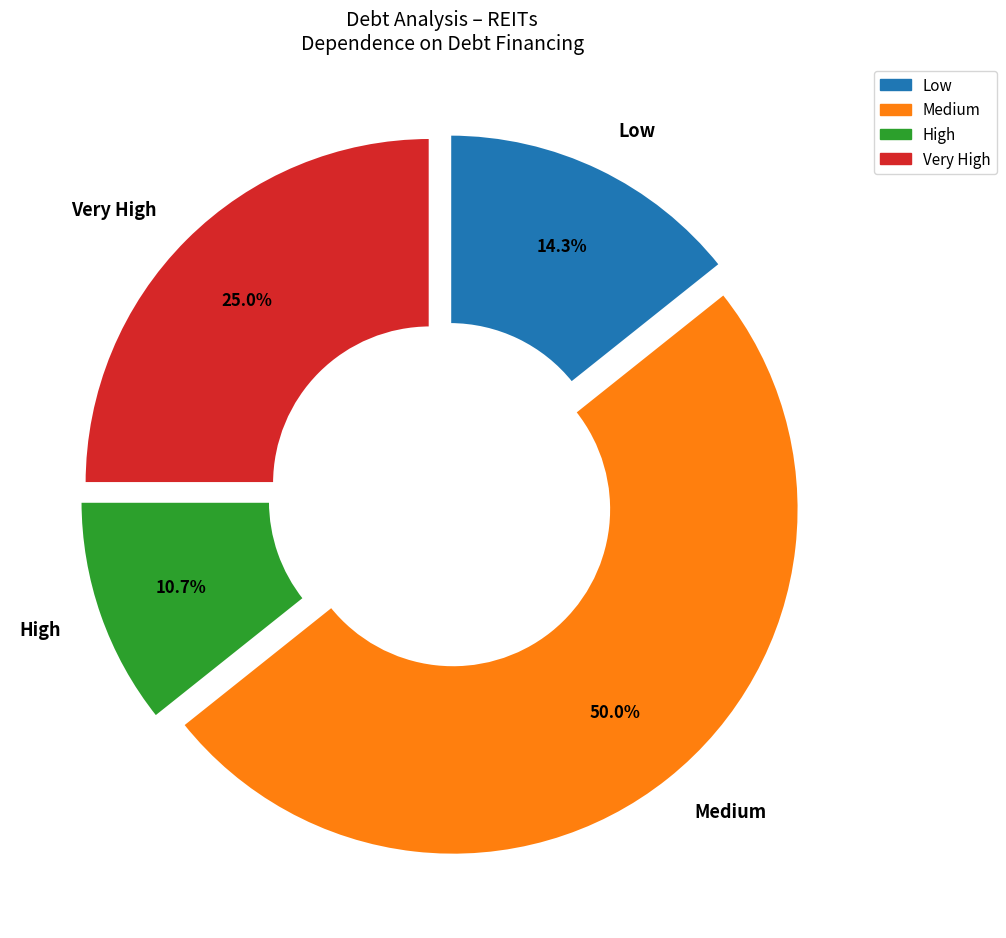

Which category has the biggest portion of the pie?

Medium